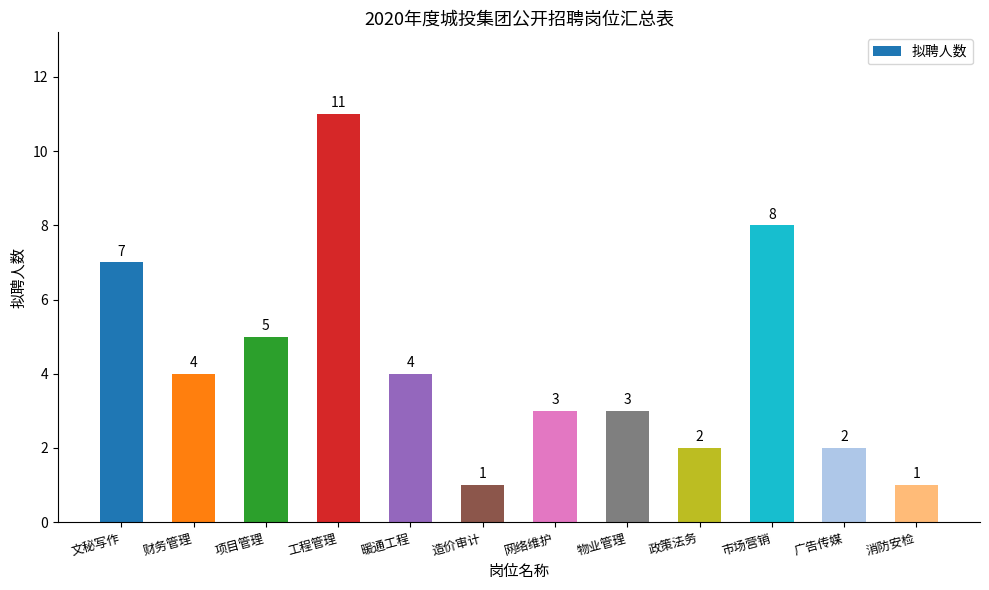

What is the sum of all values?

51